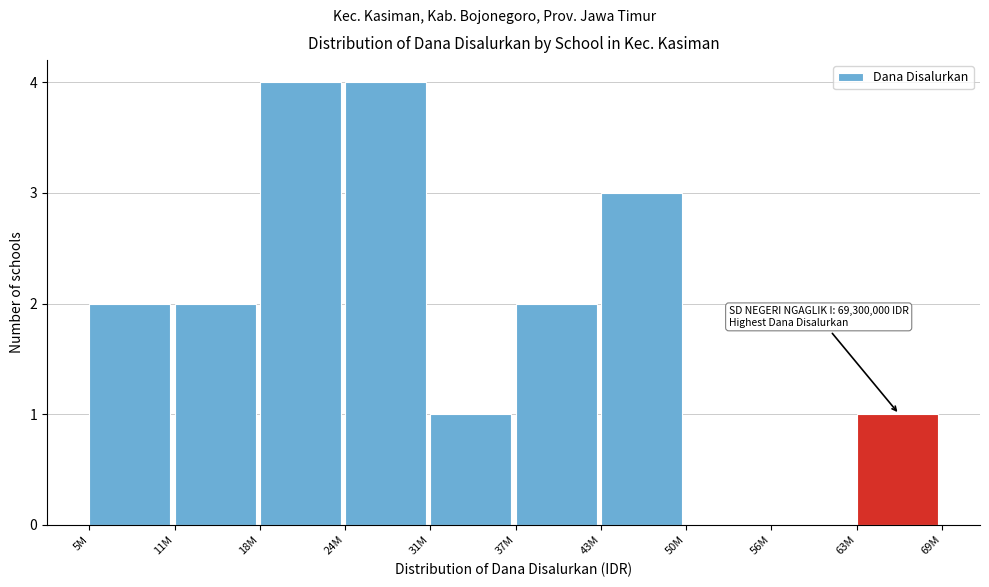

Reading right to left, what are all the values shown in this chart?

63M=1	56M=0	50M=0	43M=3	37M=2	31M=1	24M=4	18M=4	11M=2	5M=2